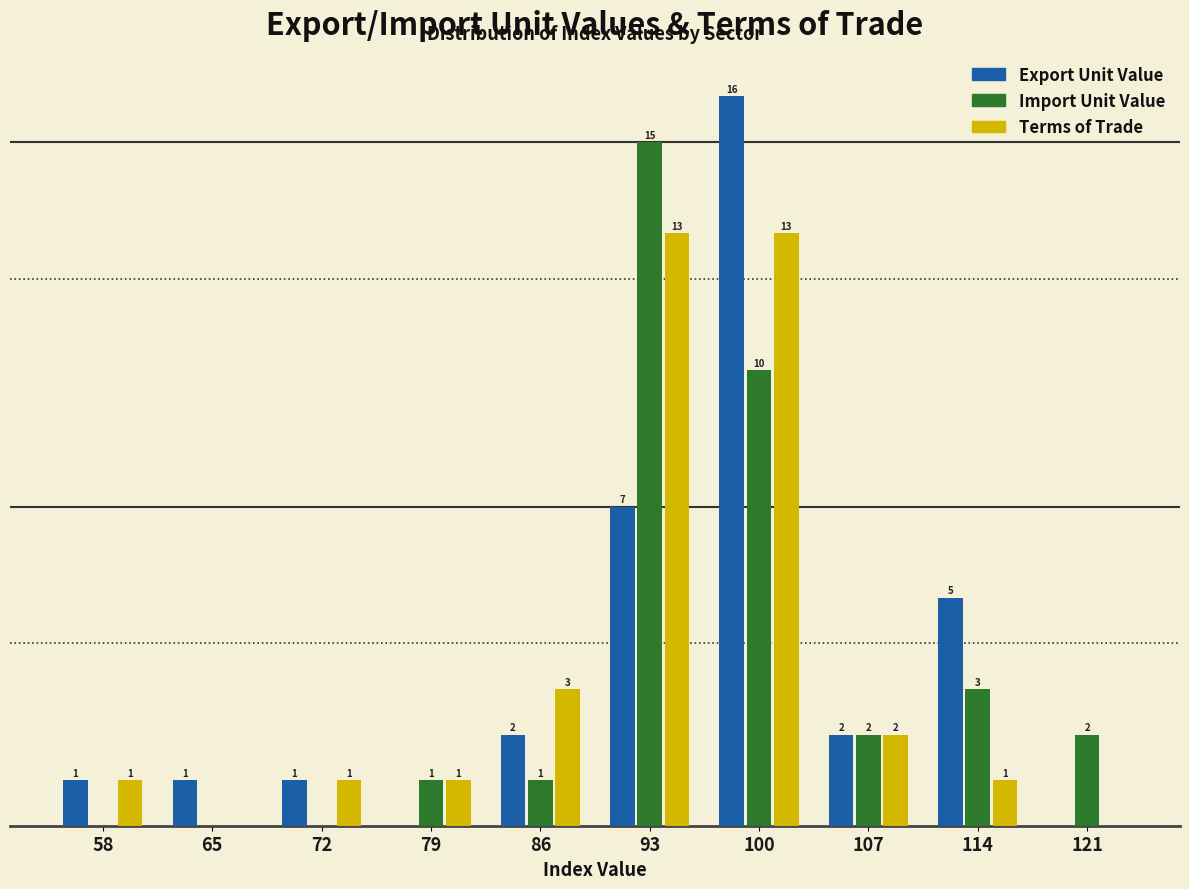

Which series changed the most between 58 and 65?

Terms of Trade